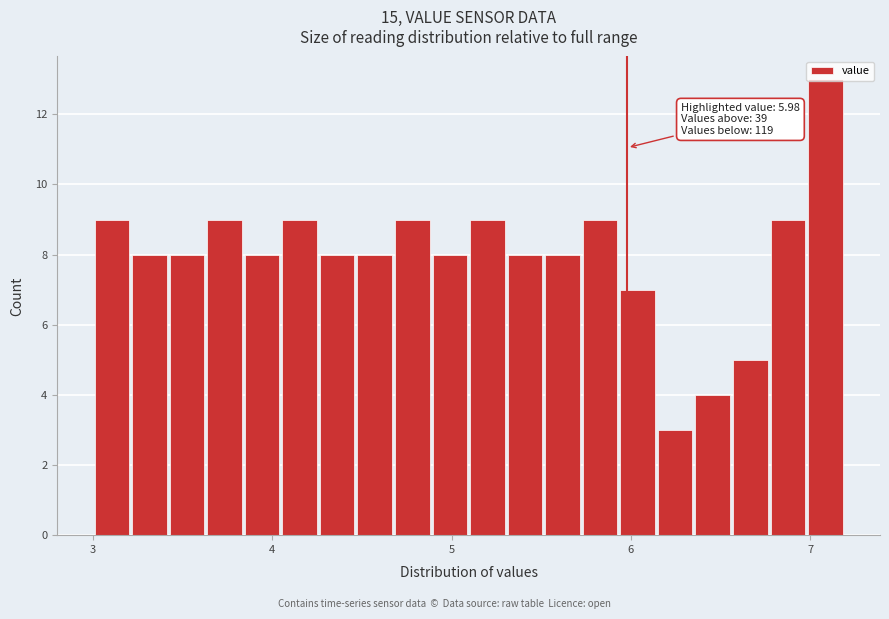

Read against the x-axis, roughly where is the centre of the tallest bar?

7.1